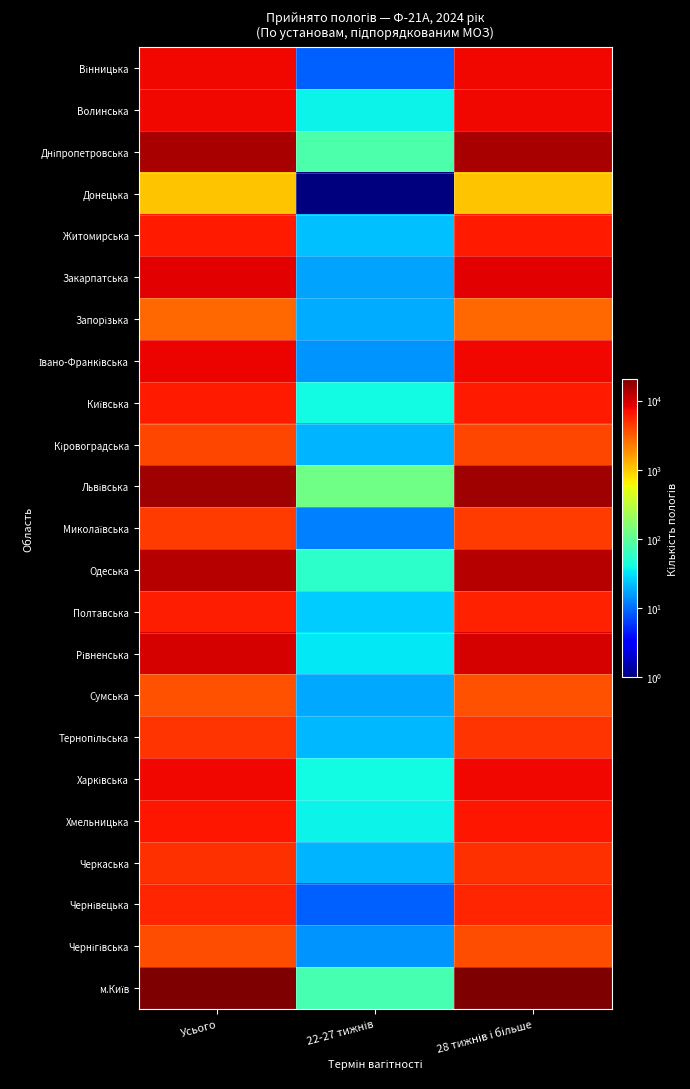

Which series changed the most between 22-27 тижнів and 28 тижнів і більше?

м.Київ